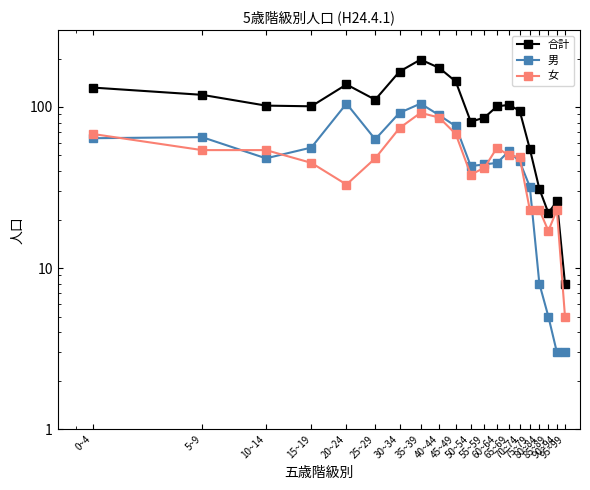

How many data points in 合計 are above 102?

9